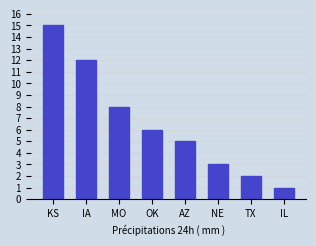

What is the value of the 1st bar from the left?

15